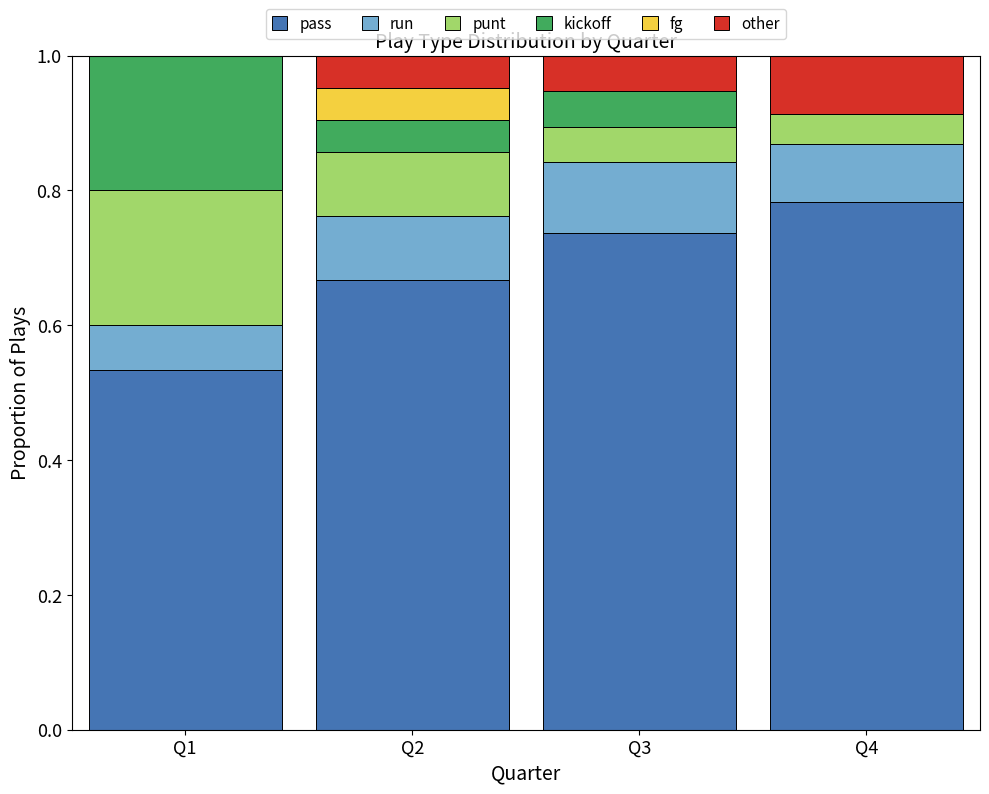

What is the sum of all pass values?

2.7